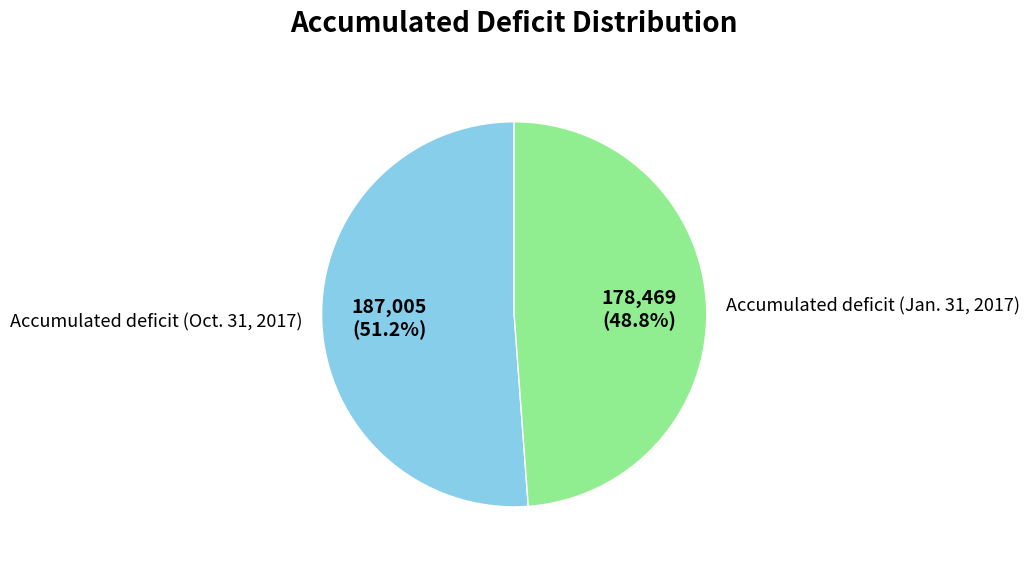

Approximately how many times larger is the value at Accumulated deficit (Jan. 31, 2017) compared to Accumulated deficit (Oct. 31, 2017)?

1.0